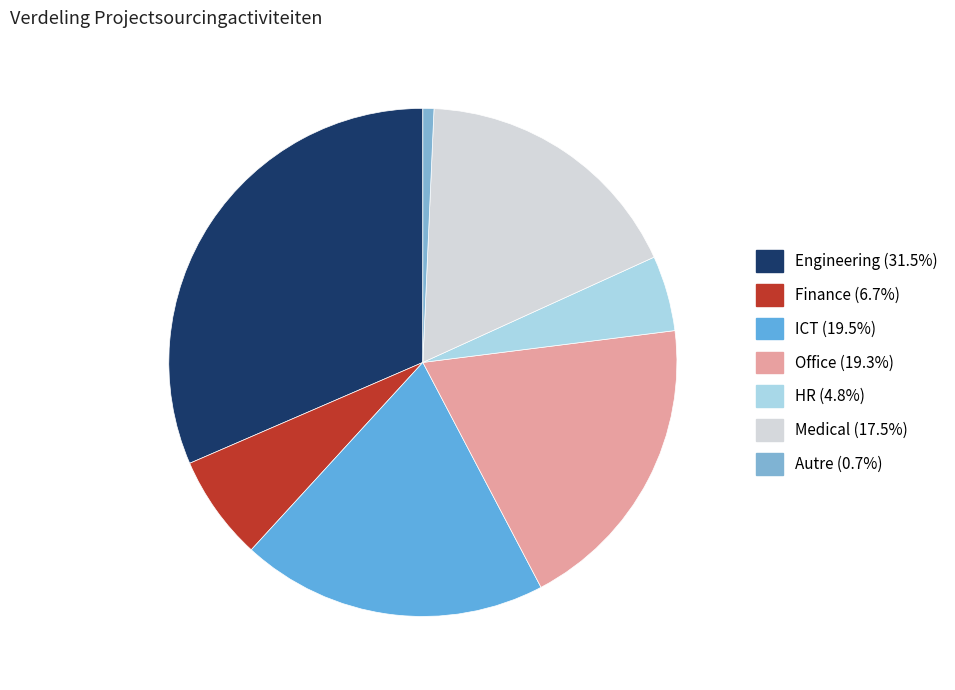

To the nearest percent, what is the difference between the Finance and HR slice percentages?

2%